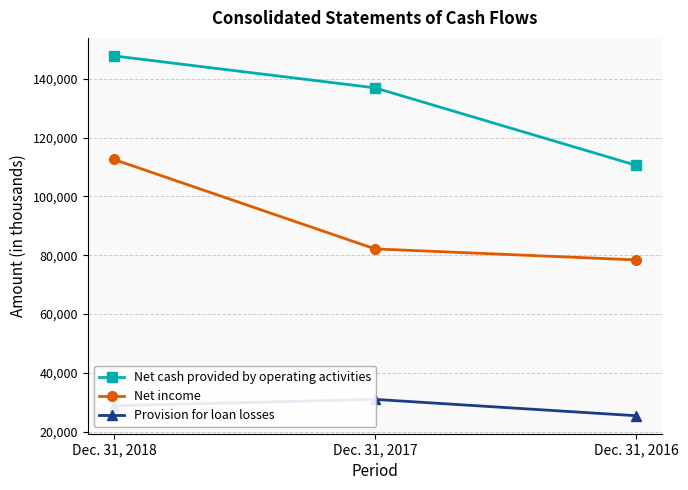

What is the minimum value shown in the chart?

25431